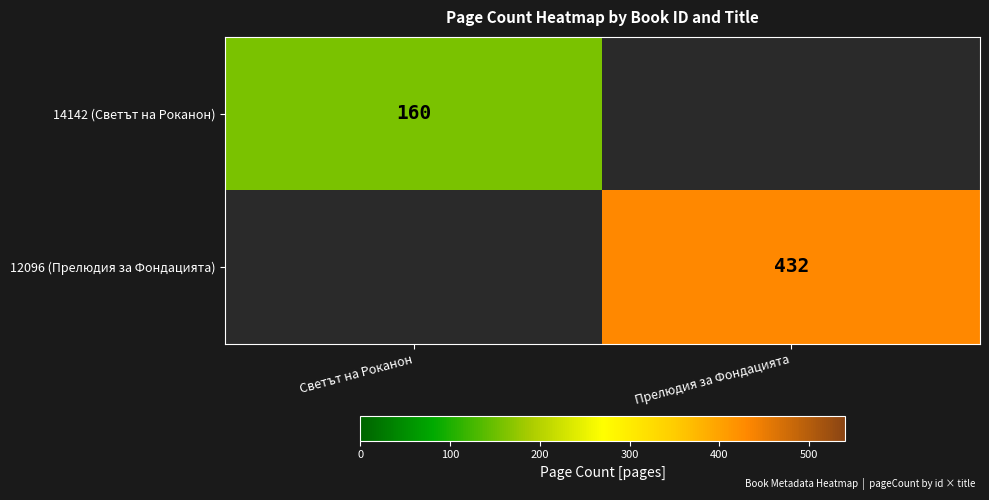

True or false: 14142 (Светът на Роканон) has a value of 160 at Светът на Роканон.

True